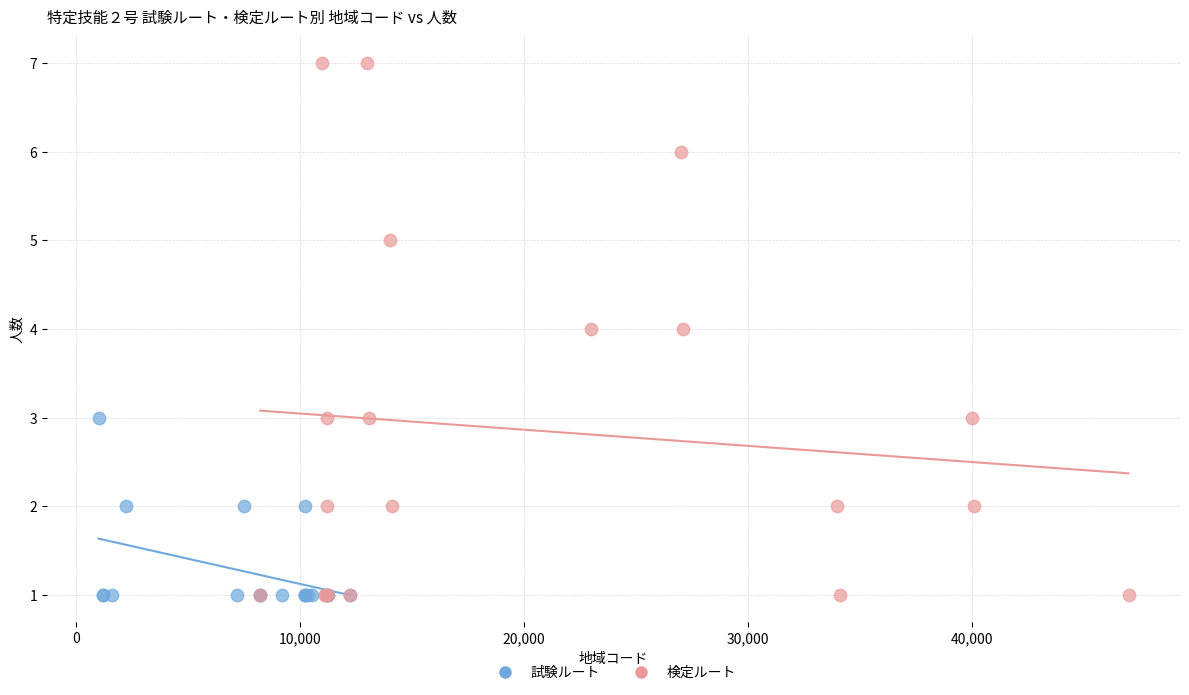

Which series contains the highest Y value?

検定ルート